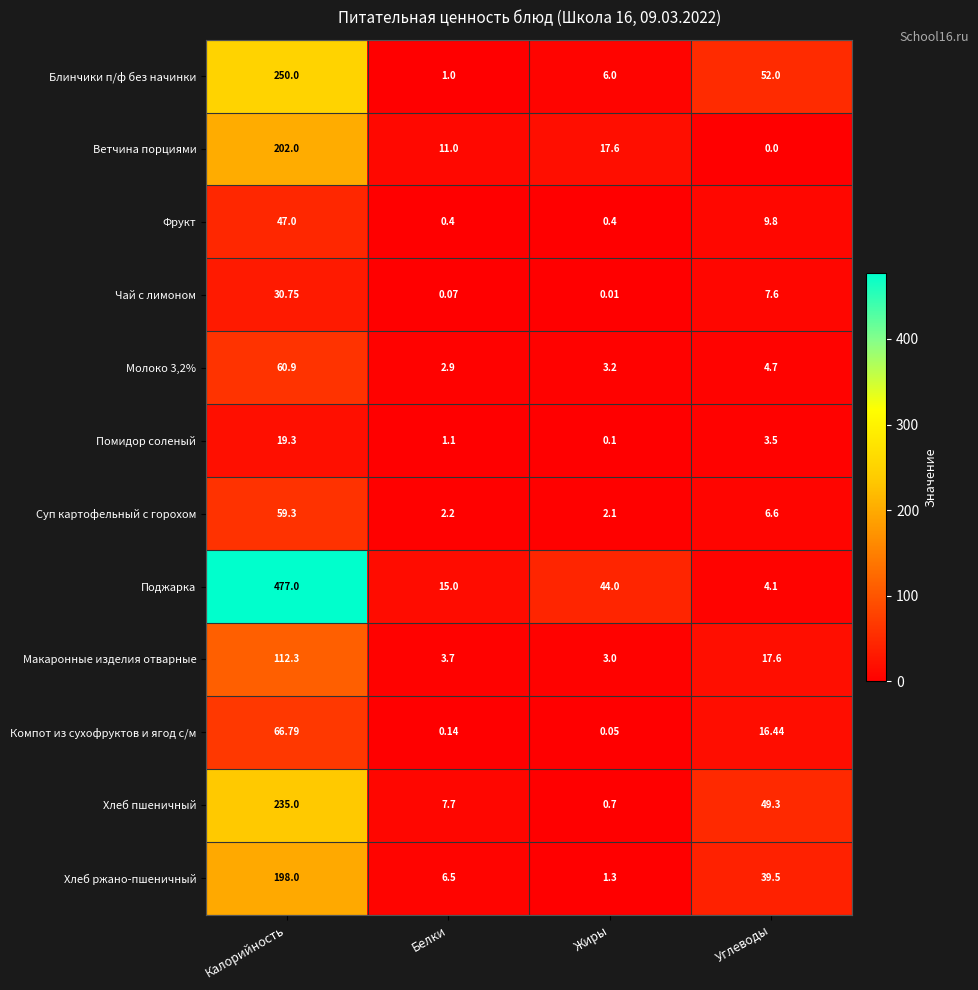

Rank the series at Углеводы from lowest to highest value.

Ветчина порциями, Помидор соленый, Поджарка, Молоко 3,2%, Суп картофельный с горохом, Чай с лимоном, Фрукт, Компот из сухофруктов и ягод с/м, Макаронные изделия отварные, Хлеб ржано-пшеничный, Хлеб пшеничный, Блинчики п/ф без начинки